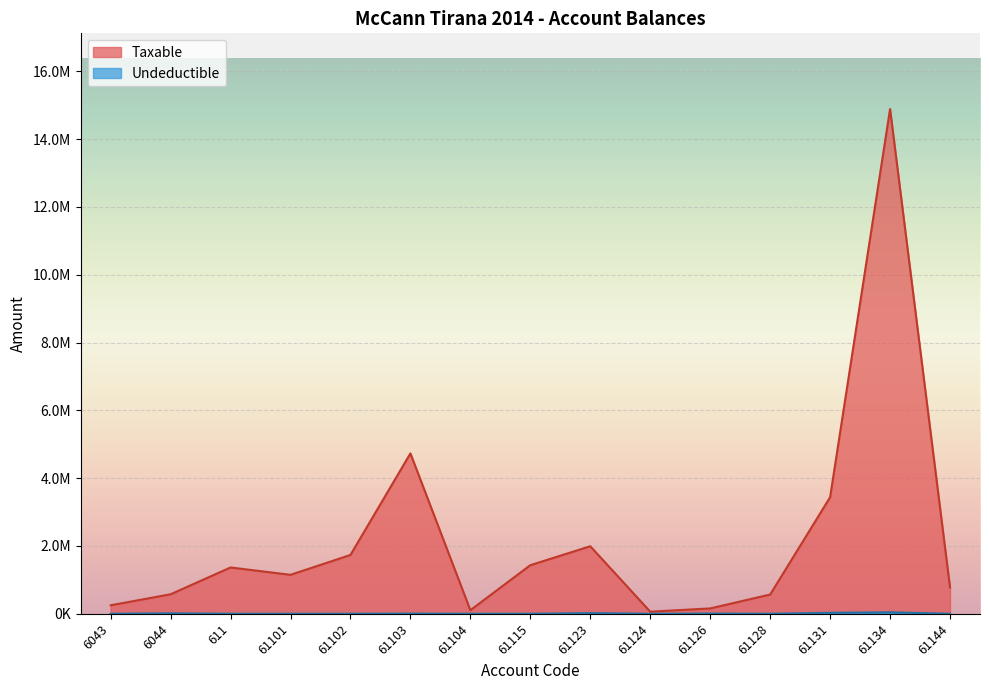

What is the spread (max minus min) of values at 61124?

61813.2